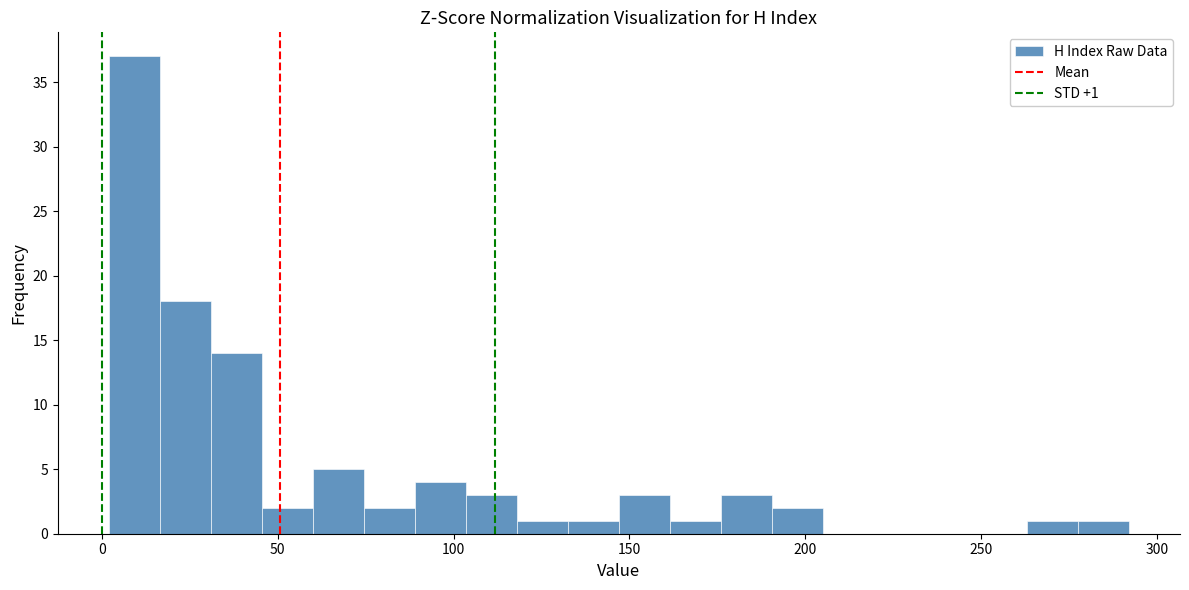

Around what value on the x-axis is the tallest bar? Give the approximate position of its centre, as read against the axis.

10